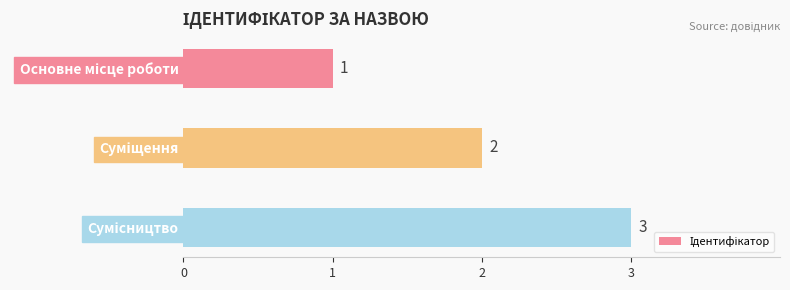

Count the values in the range 1 to 3.

3